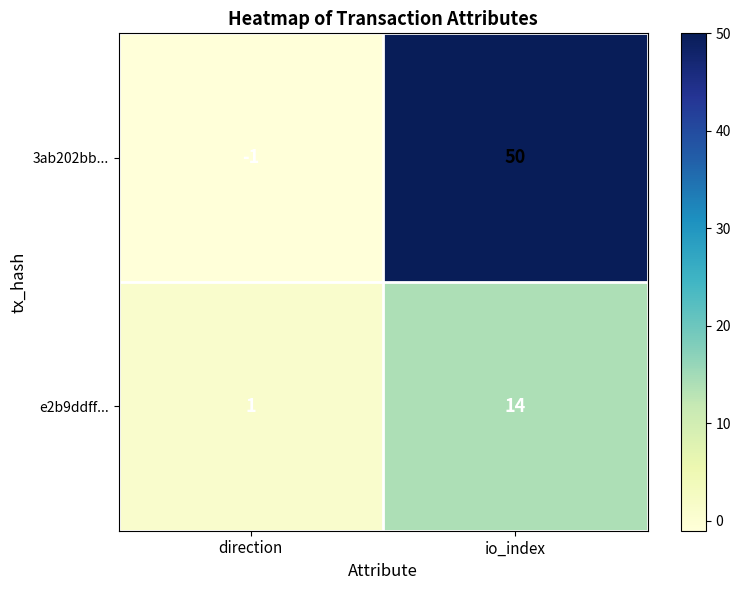

What is the sum of the 3ab202bb... values at direction and io_index?

49